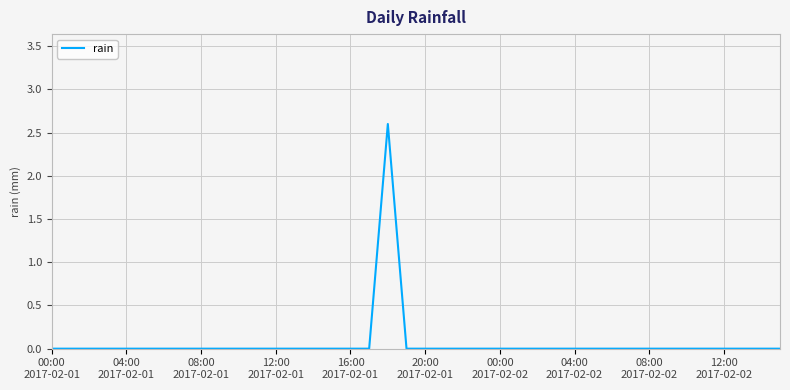

What is the maximum value shown in the chart?

2.6